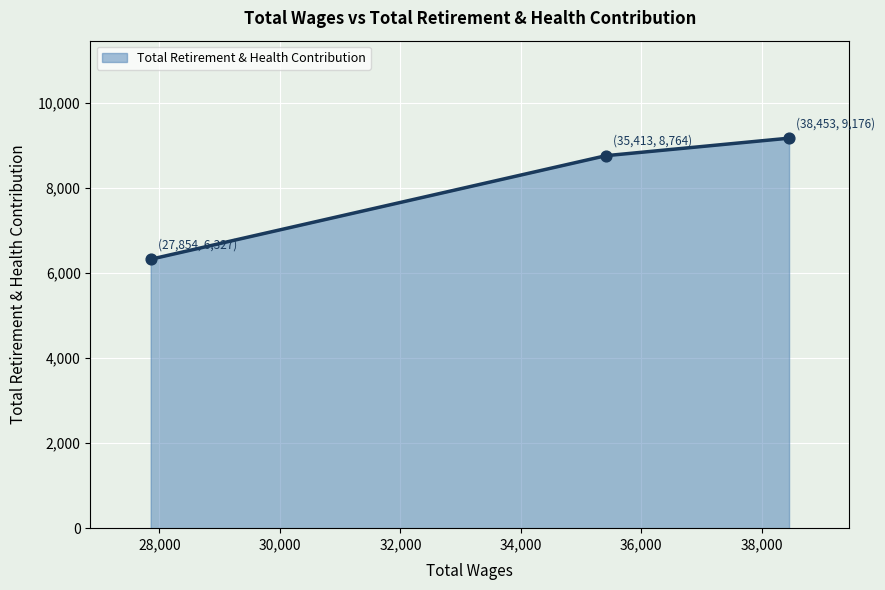

What is the smallest value displayed?

6327